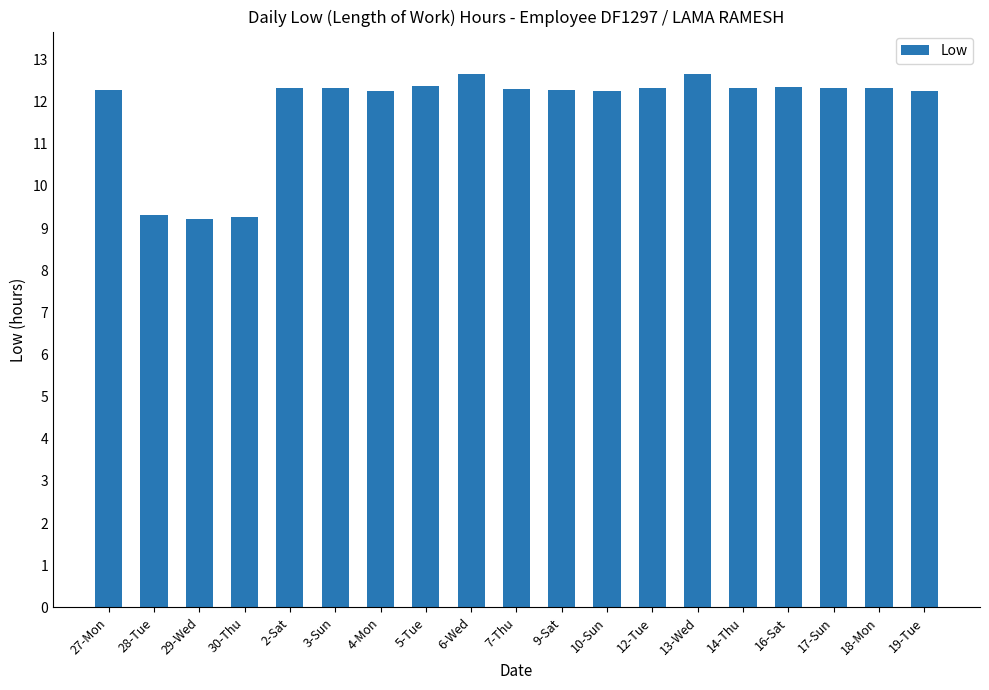

What is the average value?

11.9